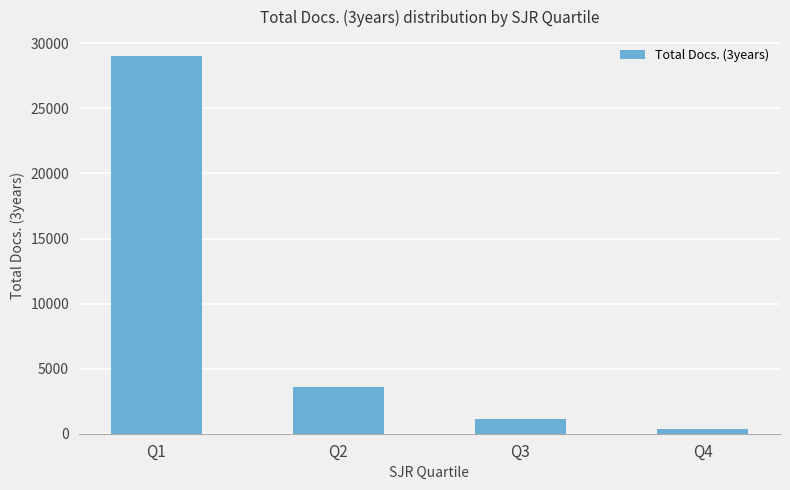

What is the ratio of the value at Q3 to the value at Q2?

0.3